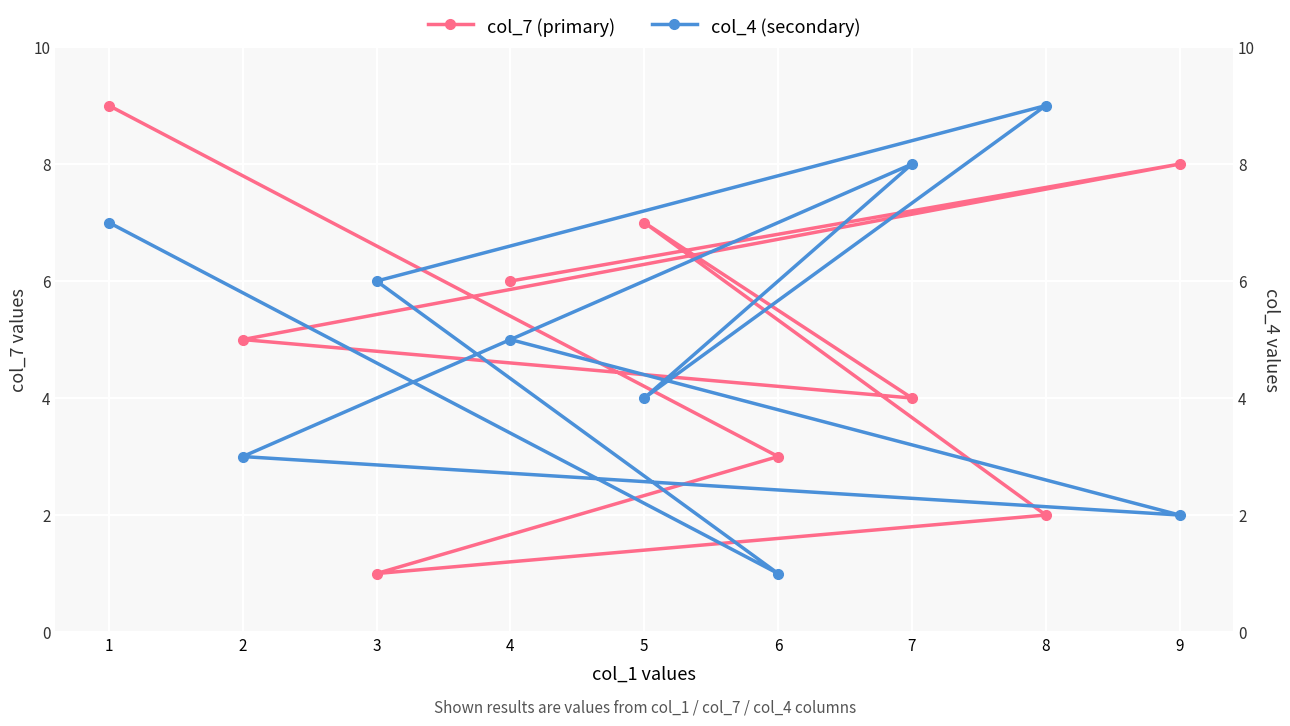

What is the difference between the maximum and minimum values in the col_4 (secondary) series?

8